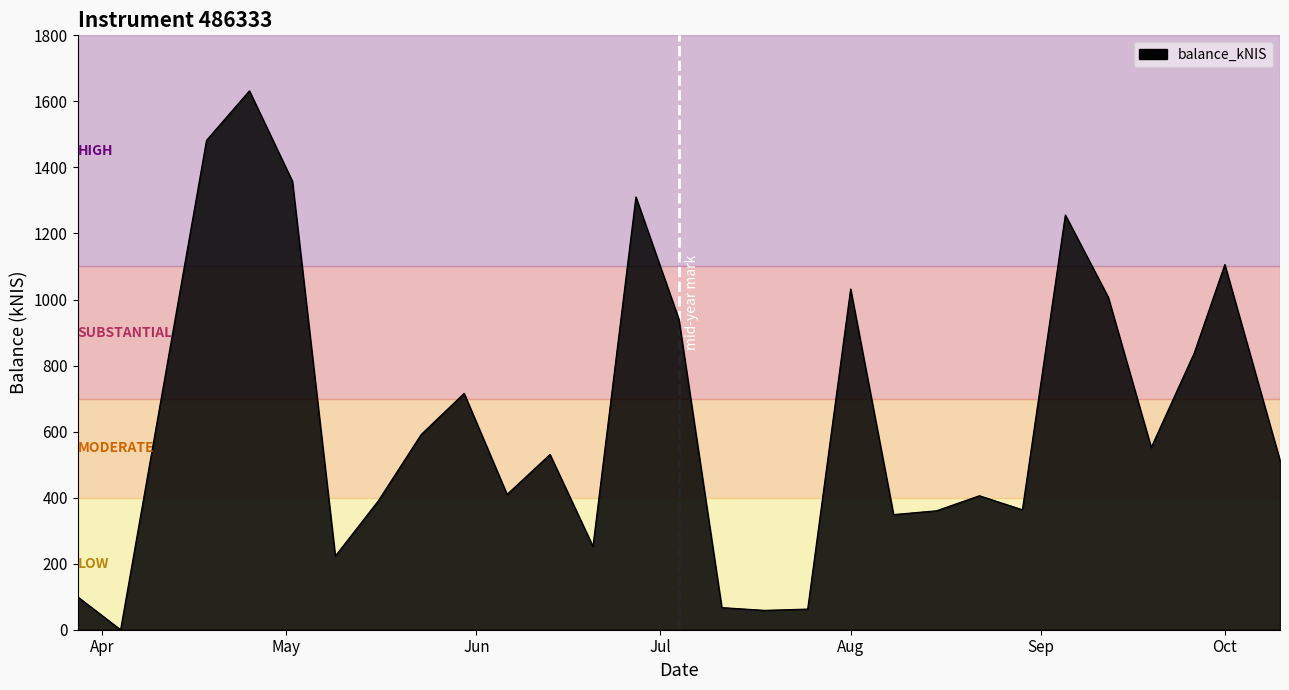

What is the difference between the maximum and minimum values?

1632.0